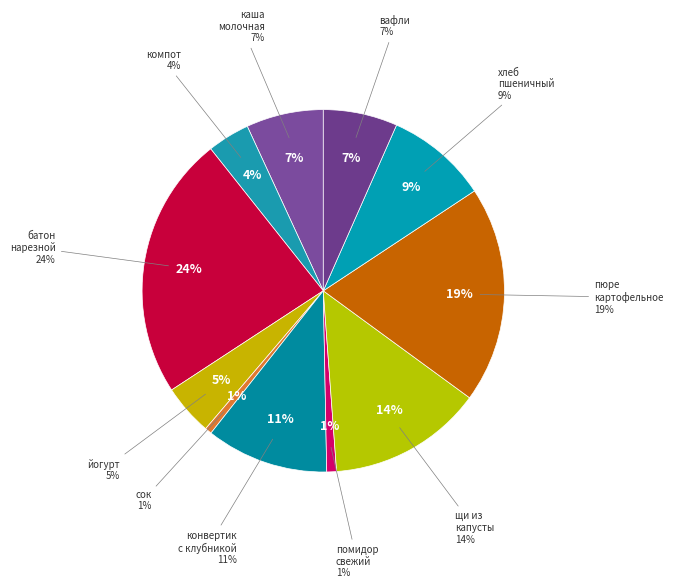

To the nearest percent, what portion does щи из свежей капусты на м/к/б represent?

14%